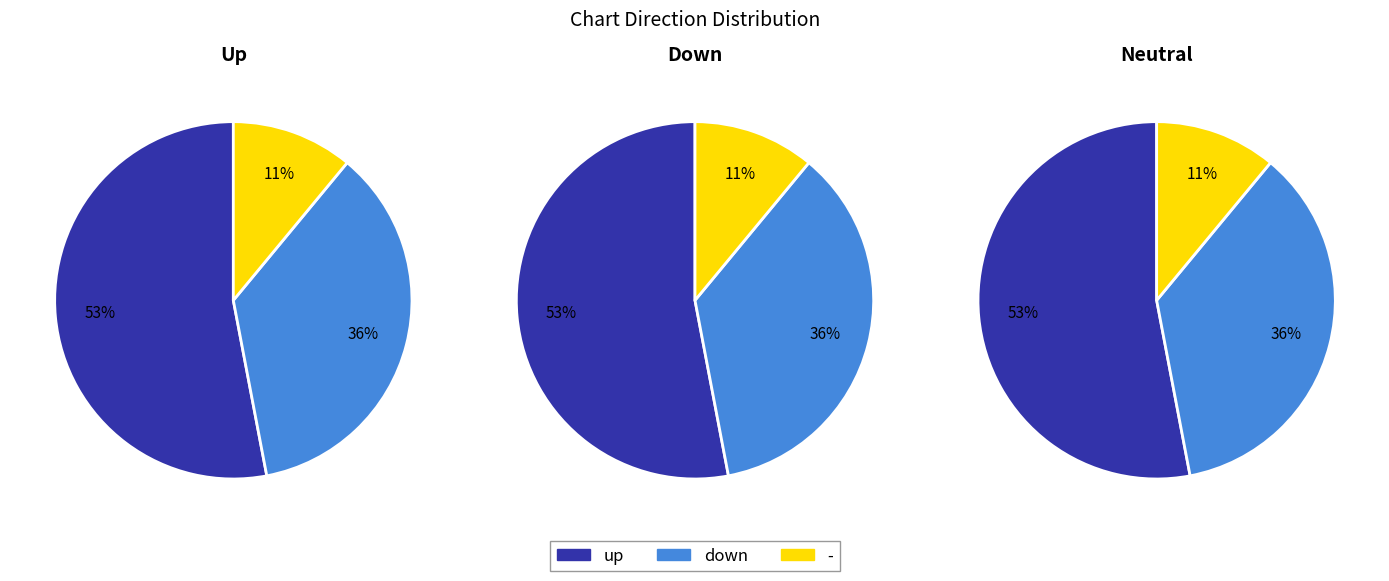

To the nearest percent, what portion does up represent?

53%